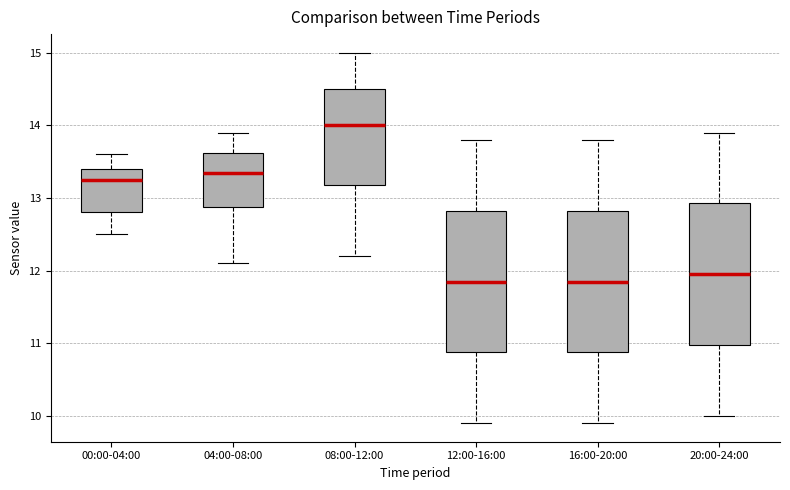

Which box's median line is the highest?

08:00-12:00